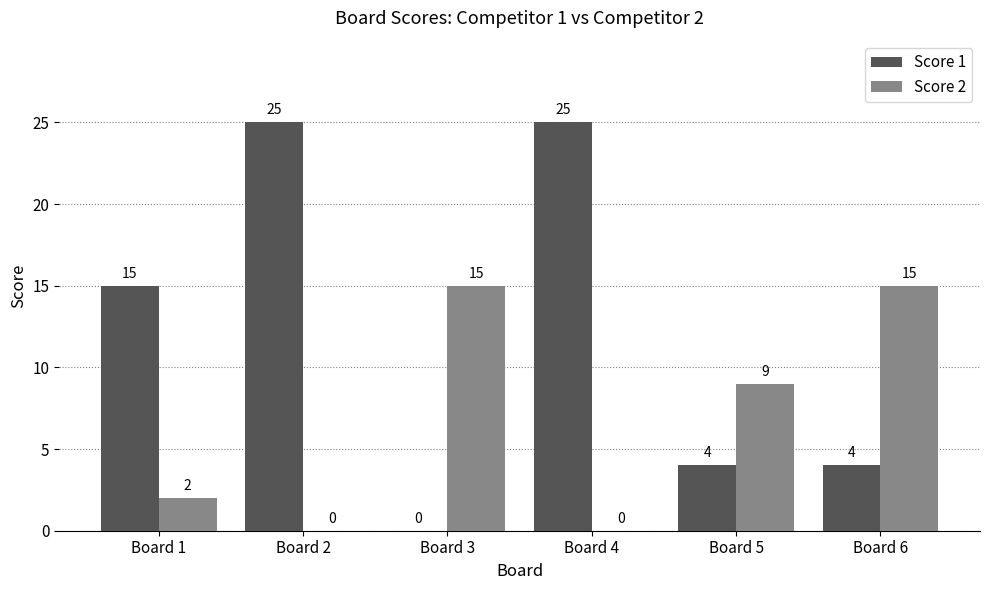

What are all the series names shown in the legend?

Score 1, Score 2